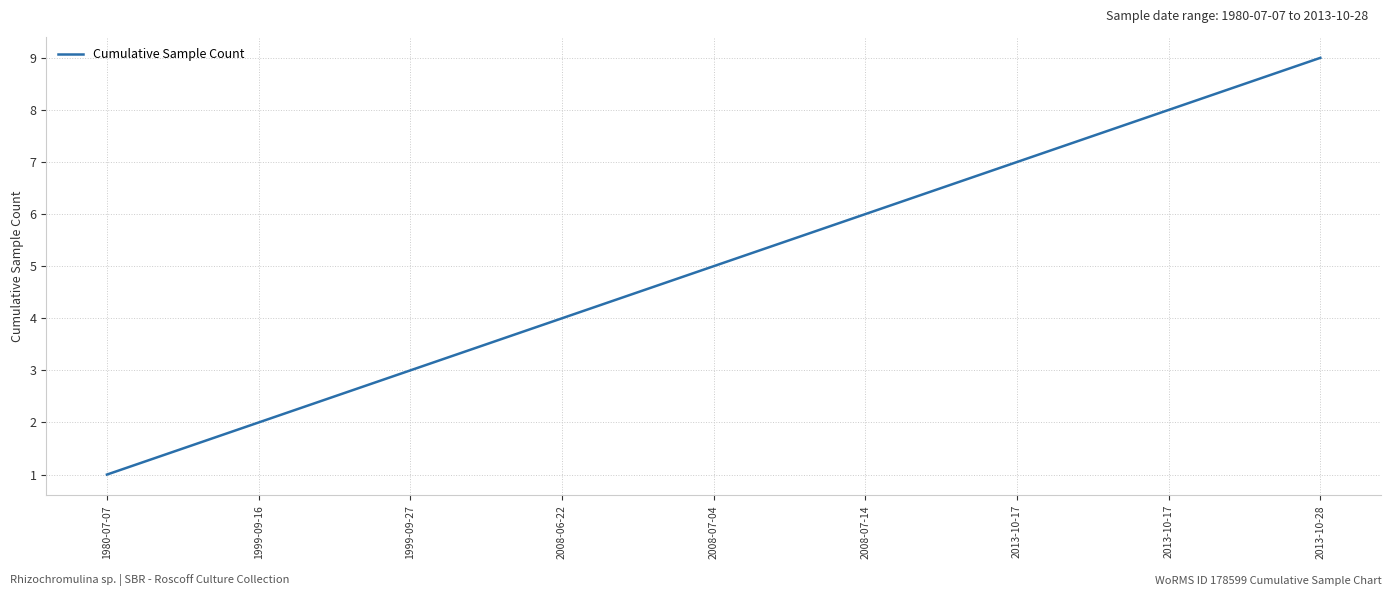

Which has a higher value, 2008-07-04 or 2013-10-17?

2013-10-17